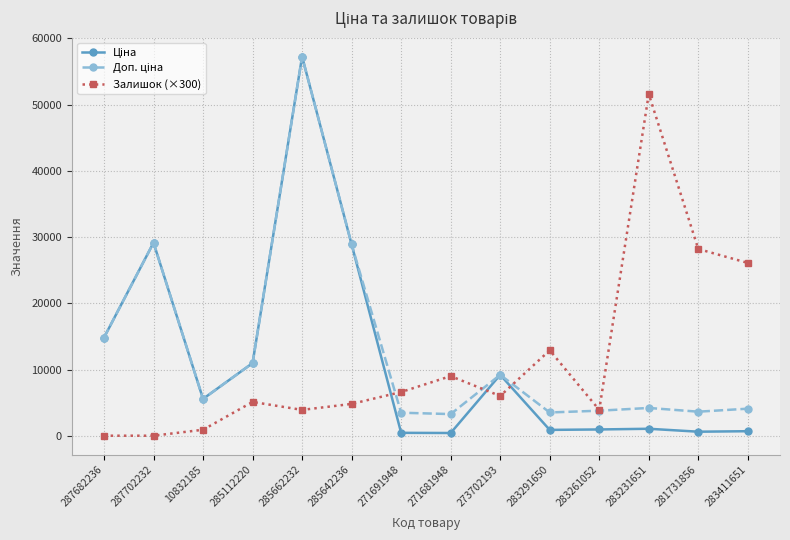

Count the number of data series in this chart.

3